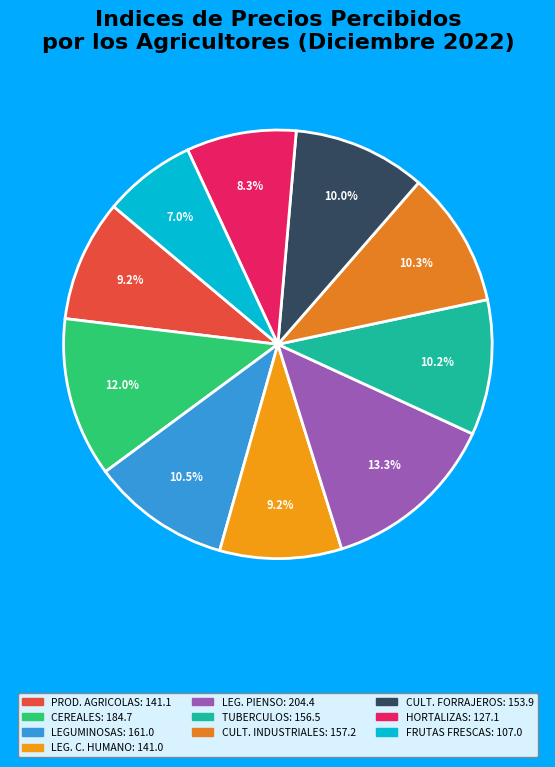

How many segments does this pie chart have?

10